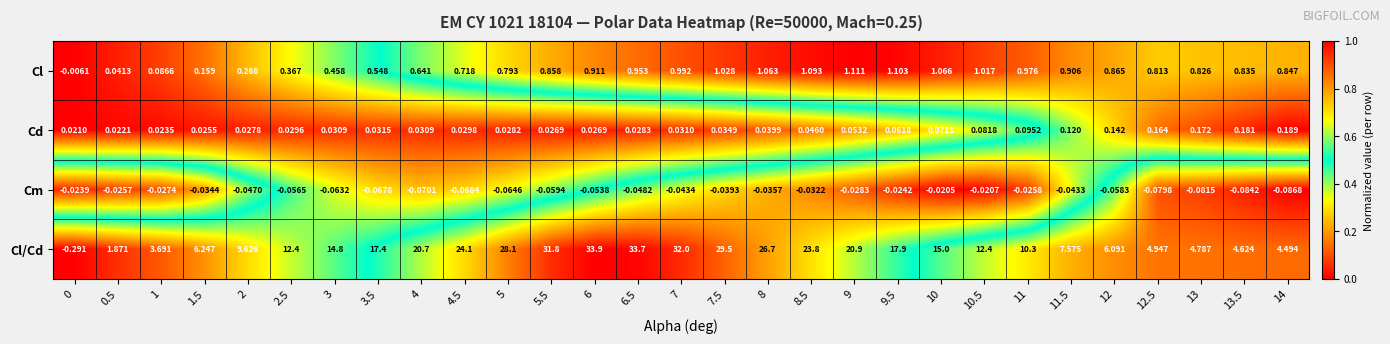

How many distinct data groups are displayed?

4